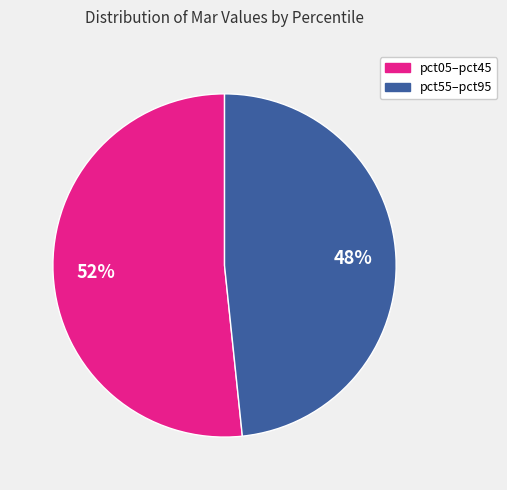

How many segments does this pie chart have?

2